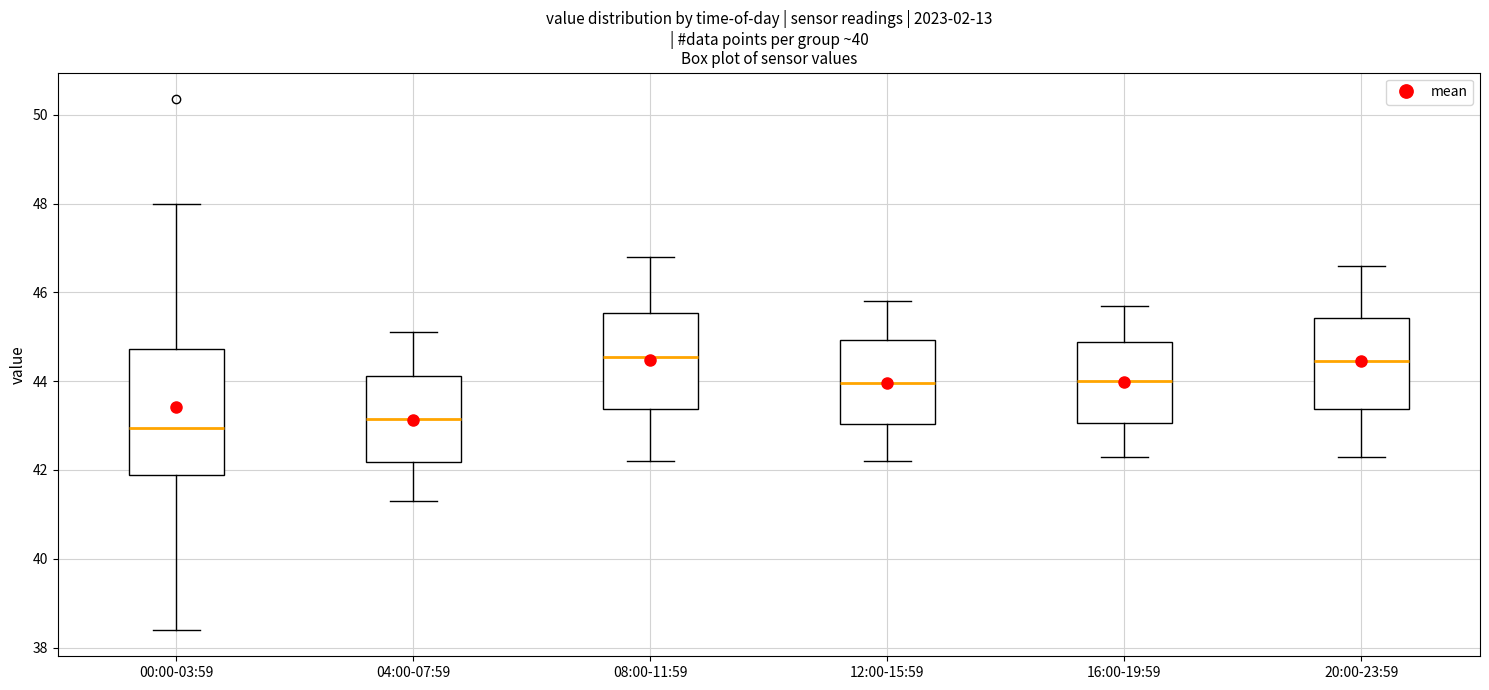

Where does the median line of the box for 20:00-23:59 sit on the y-axis? The values are not printed on the chart, so give them approximately, as read against the axis.

44.4